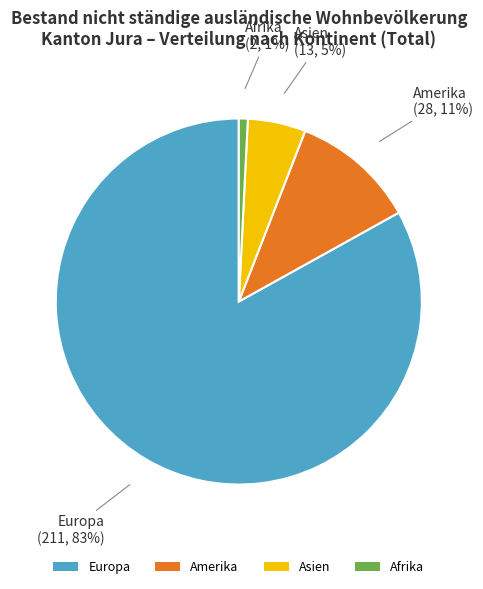

Rank the categories by value from highest to lowest.

Europa, Amerika, Asien, Afrika